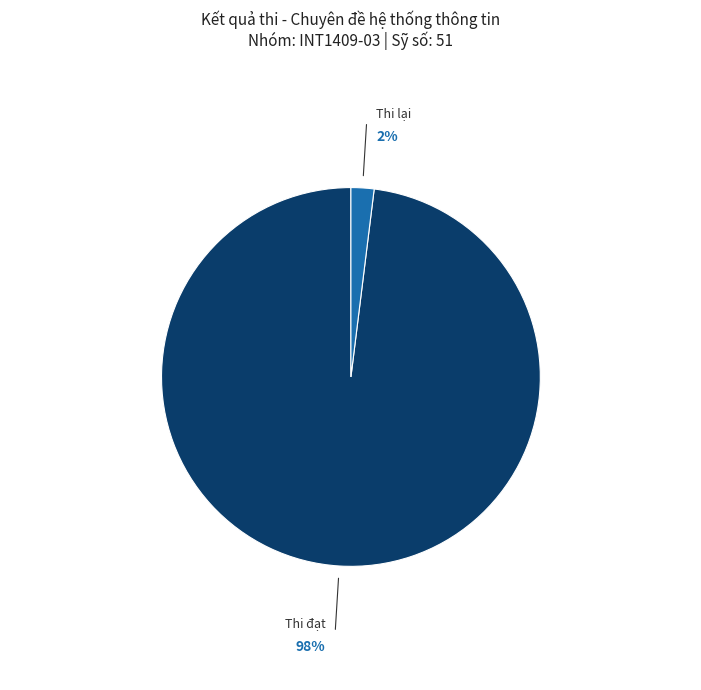

Is there any slice that represents more than half of the pie?

Yes